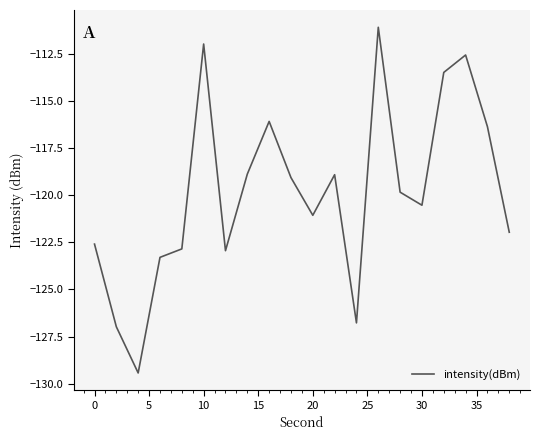

What is the greatest value displayed?

-111.1